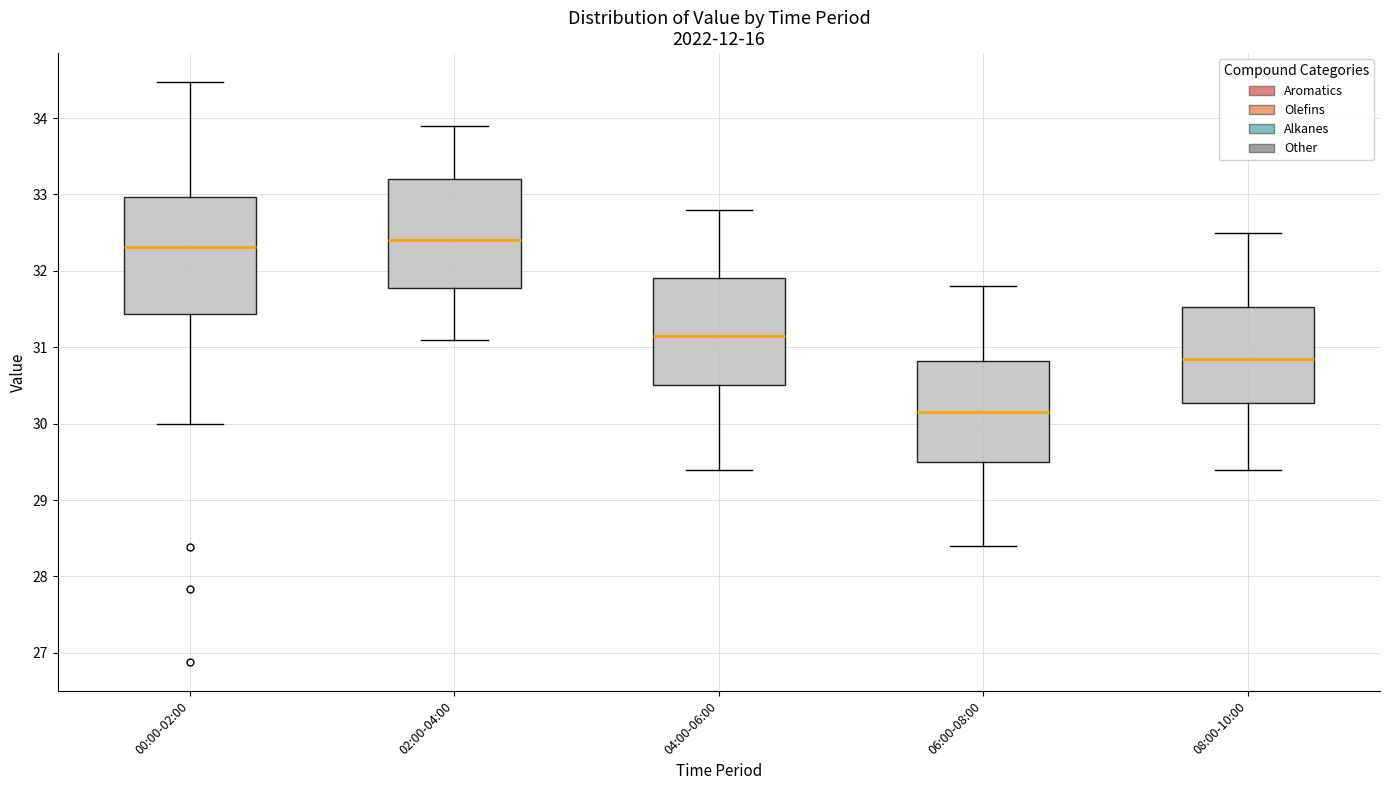

Reading left to right, transcribe this box plot: for each box, give where its median line is, the range the box spans, and where its two whiskers end, as read against the y-axis. The values are not printed on the chart, so give them approximately, as read against the axis.

00:00-02:00: median 32.3, box 31.4 to 33.0, whiskers 30.0 to 34.5
02:00-04:00: median 32.4, box 31.8 to 33.2, whiskers 31.1 to 33.9
04:00-06:00: median 31.2, box 30.5 to 31.9, whiskers 29.4 to 32.8
06:00-08:00: median 30.2, box 29.5 to 30.8, whiskers 28.4 to 31.8
08:00-10:00: median 30.9, box 30.3 to 31.5, whiskers 29.4 to 32.5